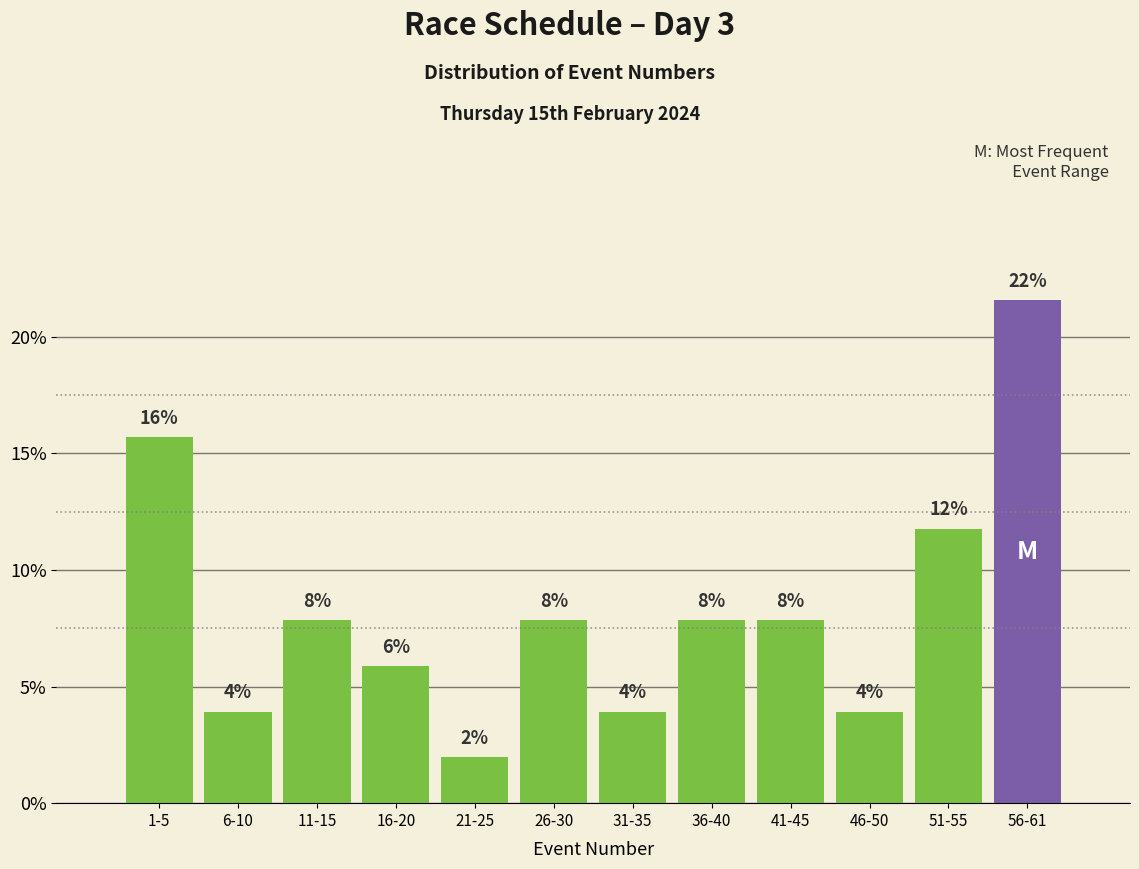

Does the chart contain any negative values?

No